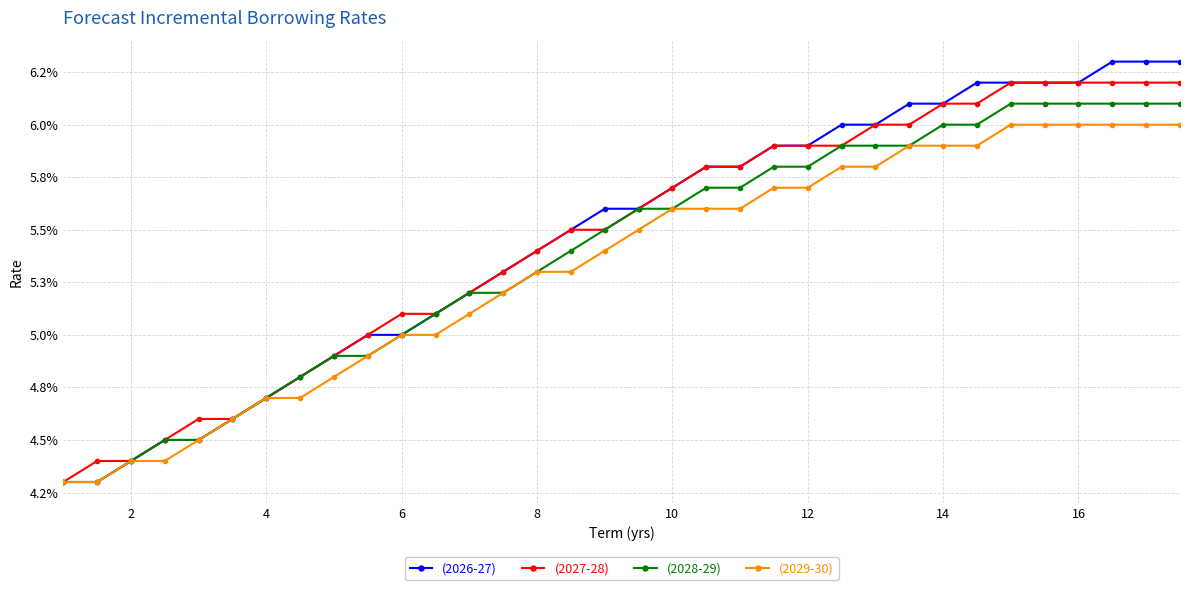

True or false: (2029-30) and (2027-28) cross at least once.

False